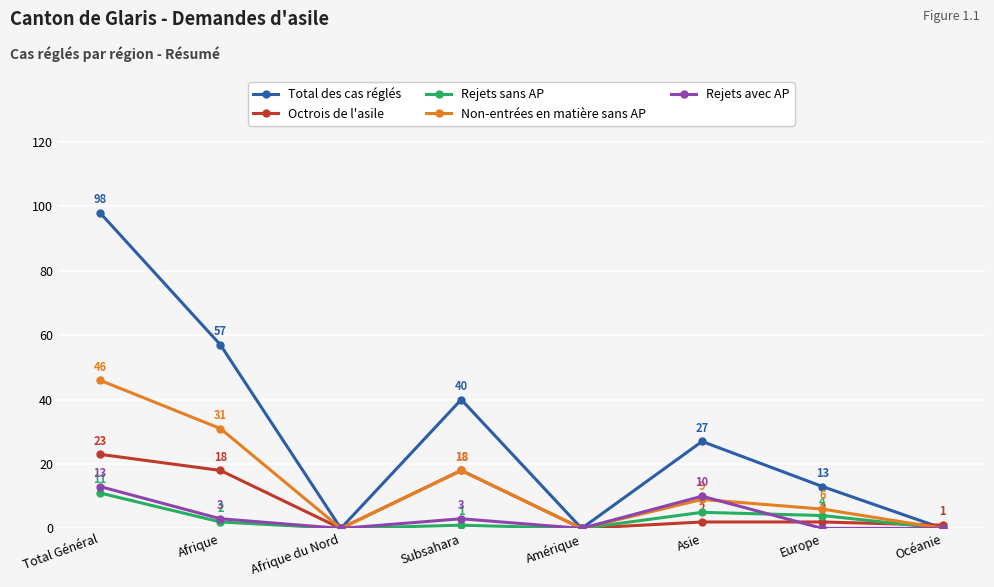

What is the greatest value displayed?

98